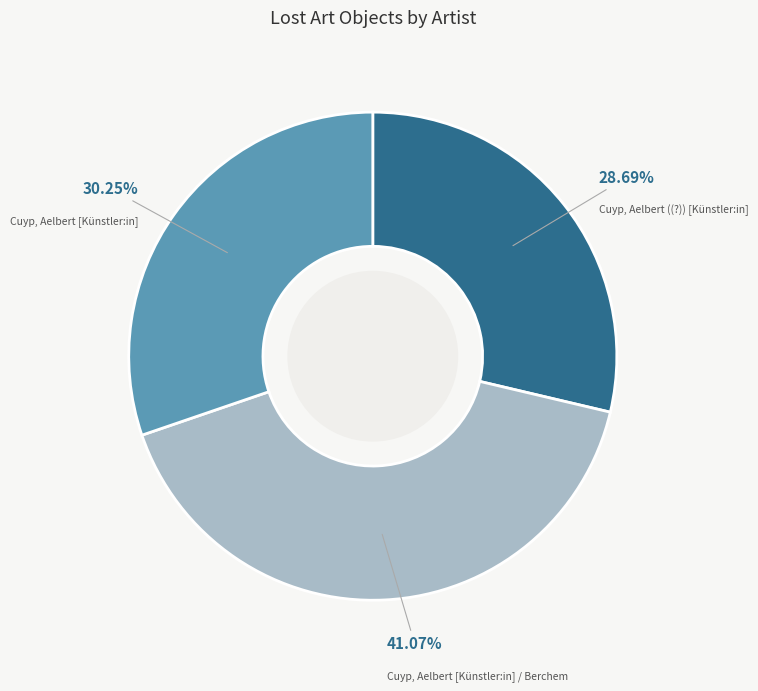

What is the smallest slice in the pie chart?

Cuyp, Aelbert ((?)) [Künstler:in]